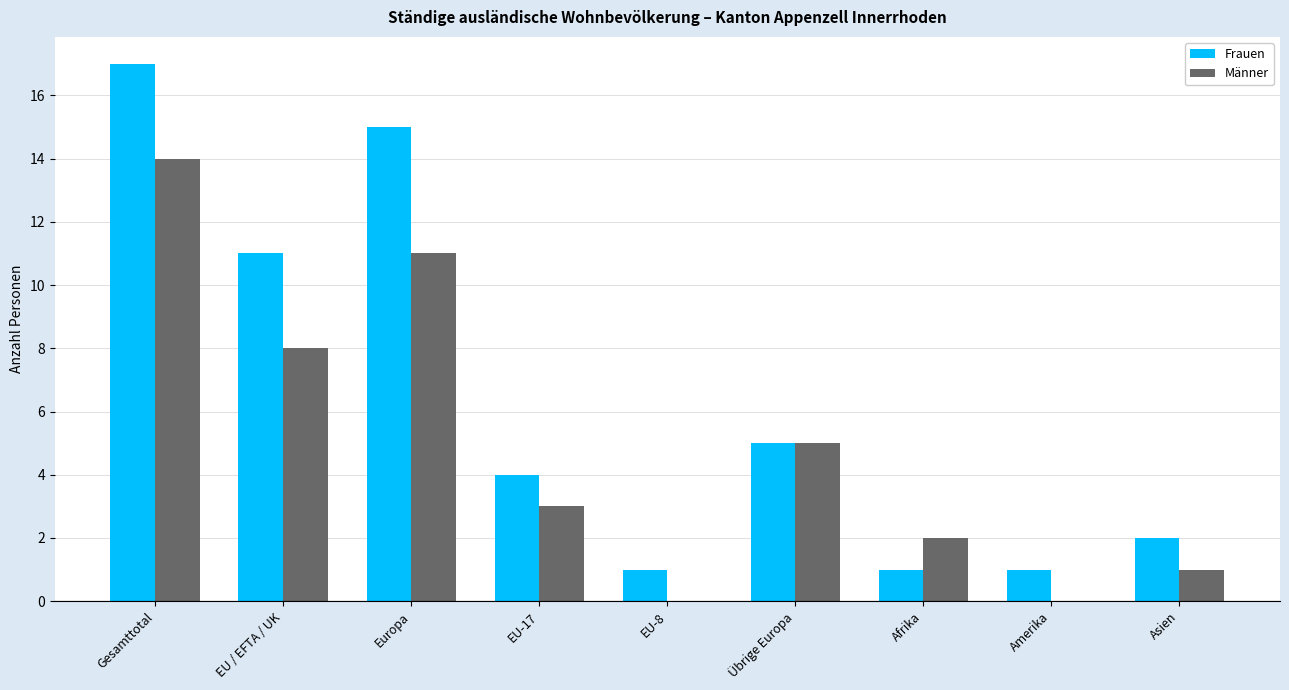

At which category is the sum across all series the highest?

Gesamttotal